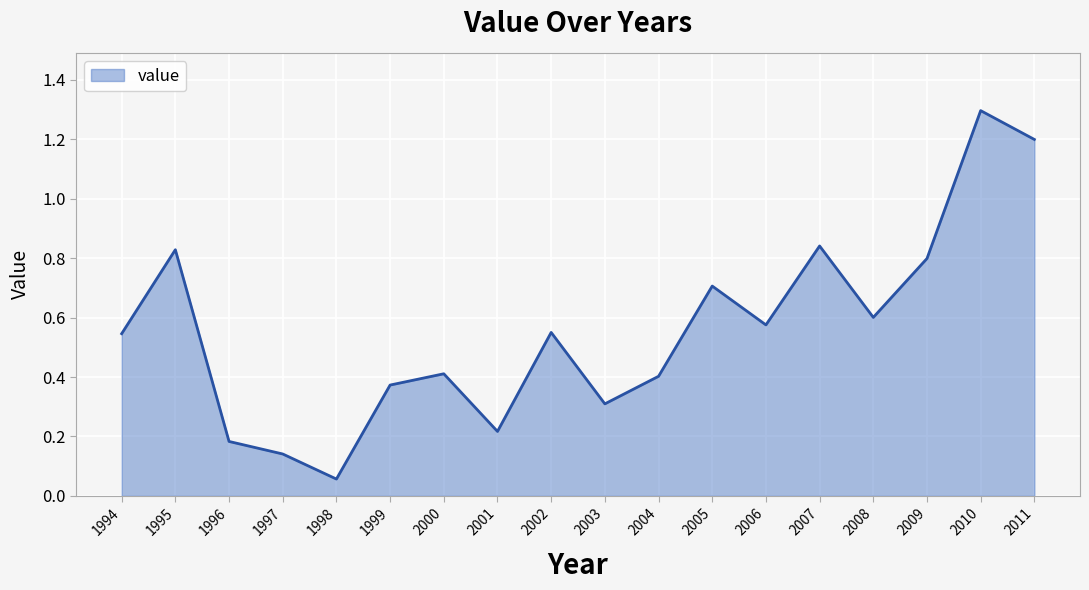

Which category has the highest value across all series?

2010